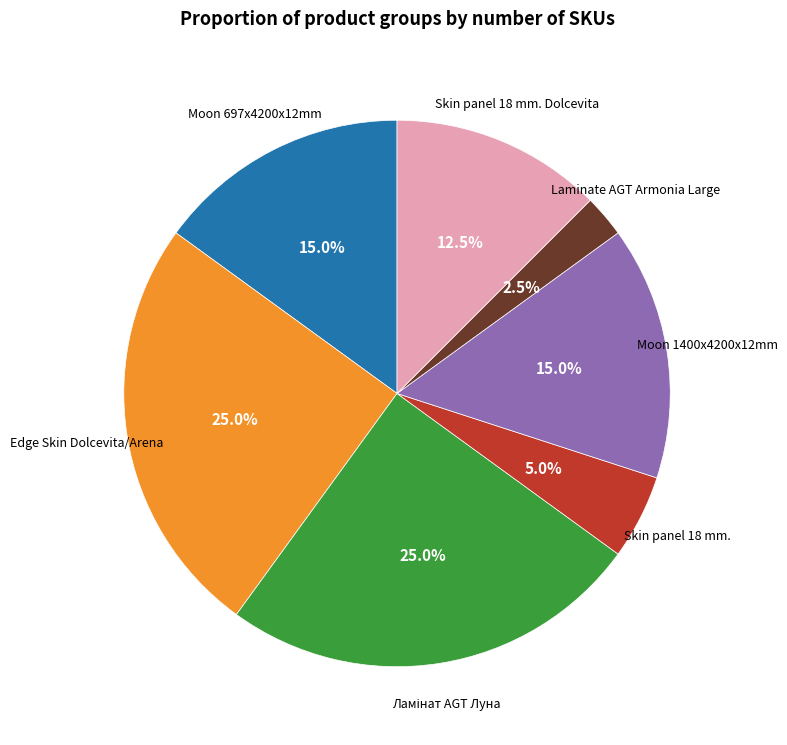

Is there a majority slice in this chart?

No